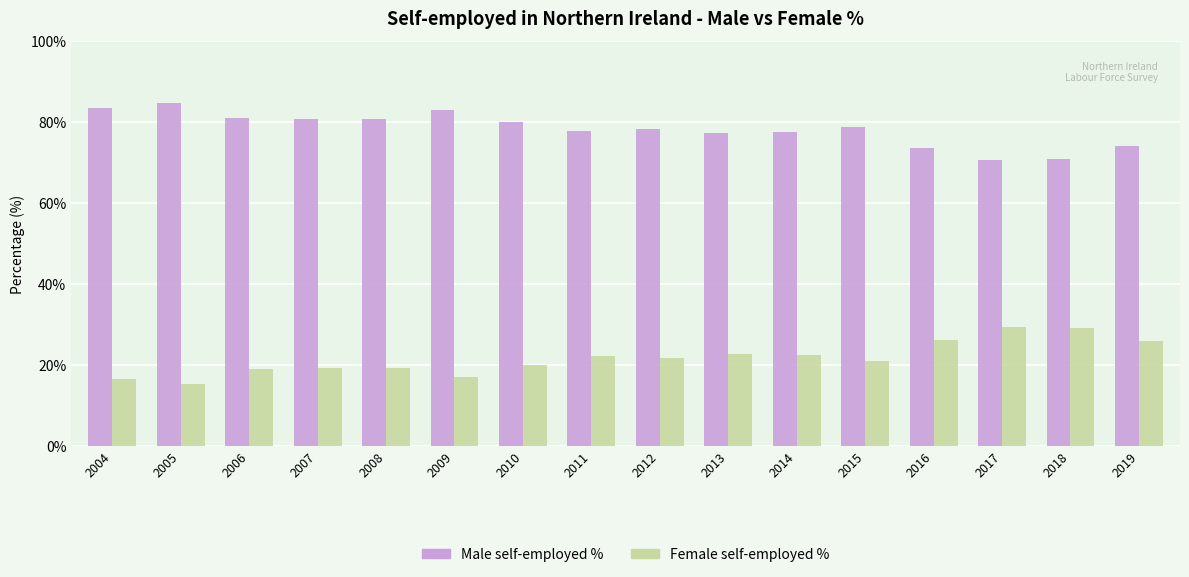

What is the sum of the Female self-employed % values at 2007 and 2008?

38.4